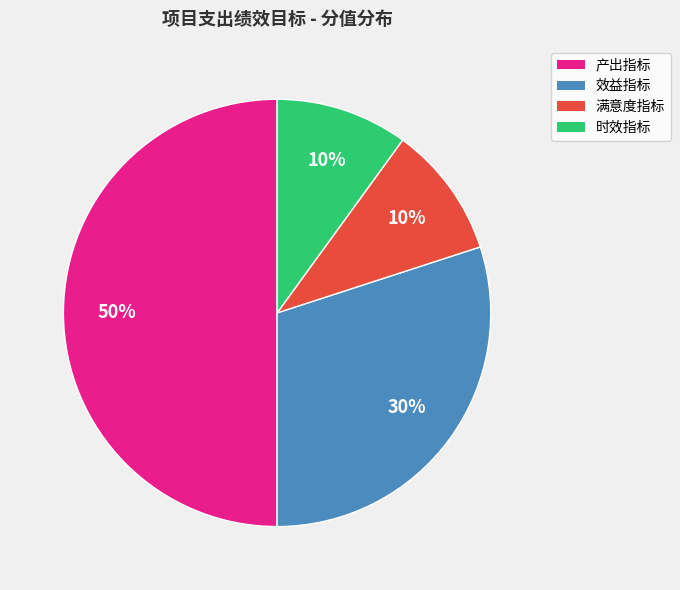

To the nearest percent, what portion does 满意度指标 represent?

10%